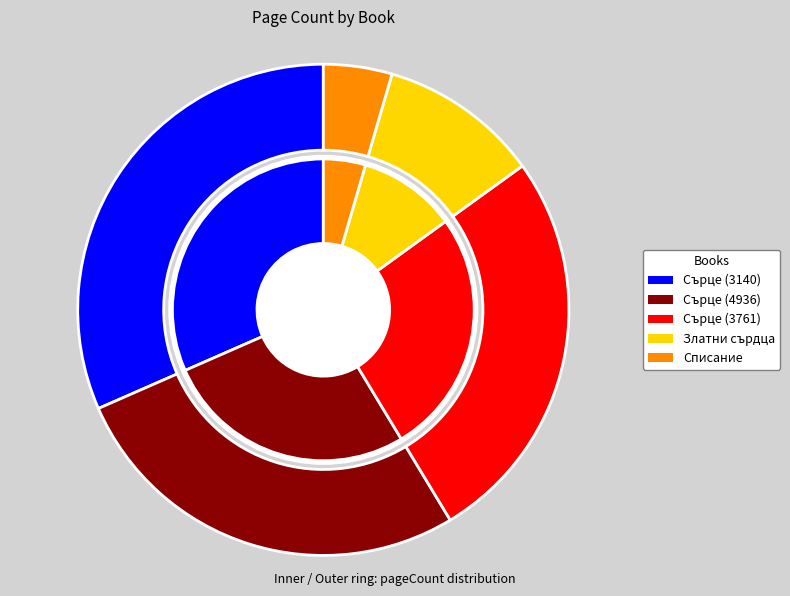

True or false: Сърце (3761) accounts for 18% of the total.

False